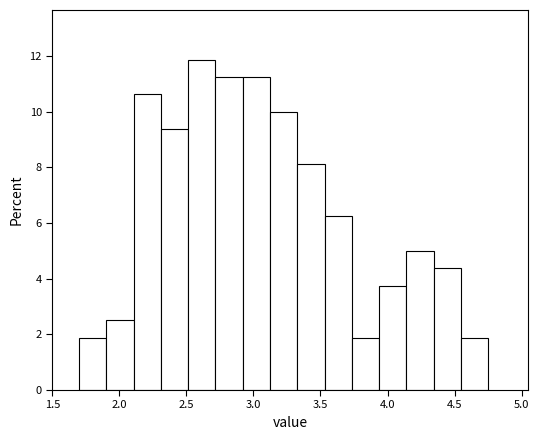

Over which range of the x-axis is the bar tallest?

2.50 to 2.70